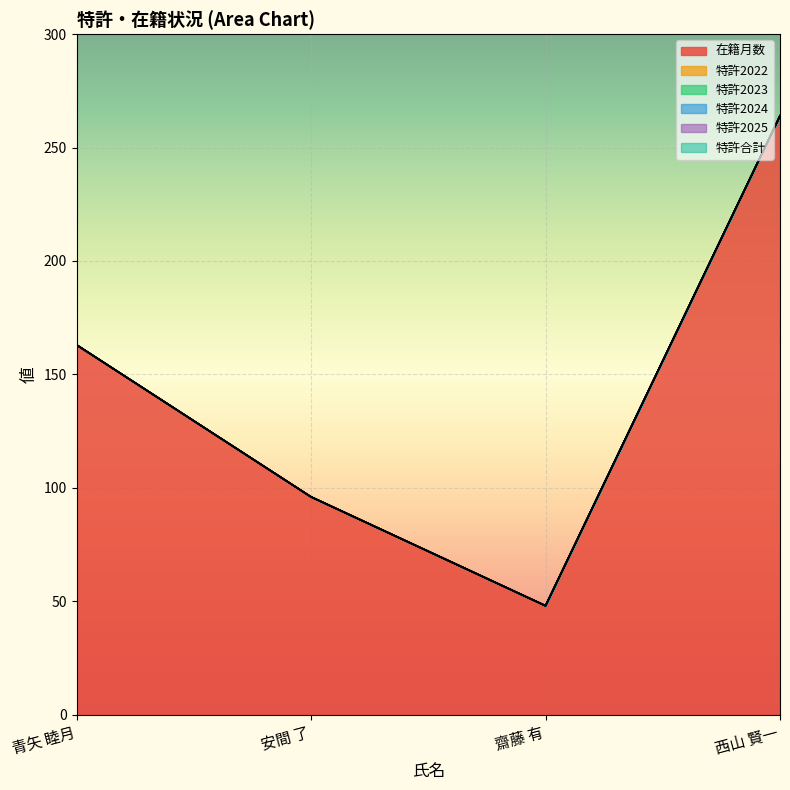

Which series has the largest total across all categories?

在籍月数